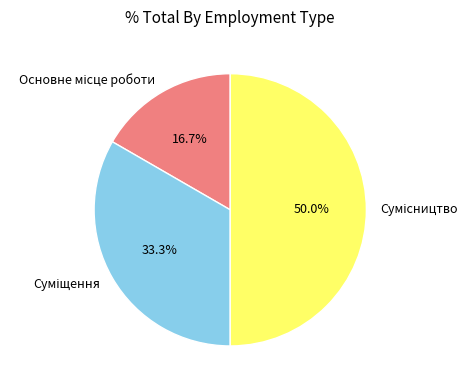

Between Основне місце роботи and Суміщення, which is larger?

Суміщення